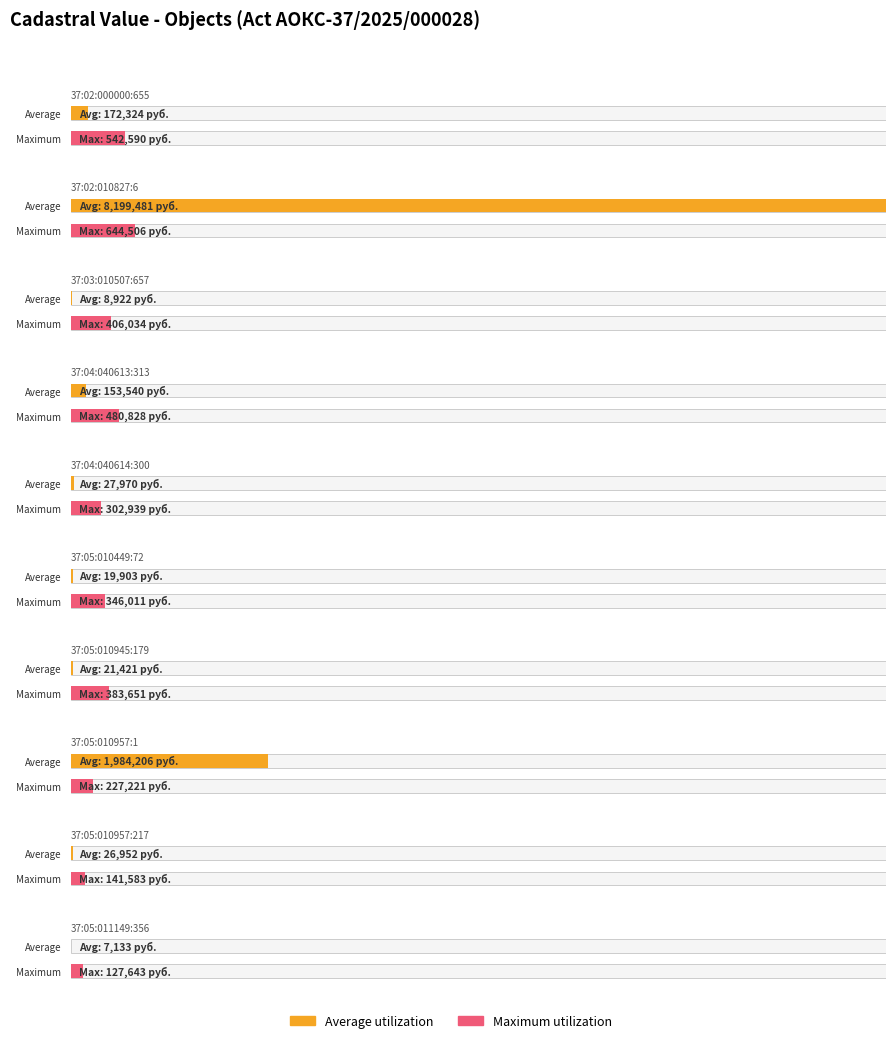

Reading left to right, list all the values displayed in this chart.

Average utilization: 37:02:000000:655=172324.0	37:02:010827:6=8199481.1	37:03:010507:657=8921.6	37:04:040613:313=153540.0	37:04:040614:300=27970.0	37:05:010449:72=19903.2	37:05:010945:179=21420.8	37:05:010957:1=1984206.2	37:05:010957:217=26952.0	37:05:011149:356=7133.0
Maximum utilization: 37:02:000000:655=542589.6	37:02:010827:6=644506.3	37:03:010507:657=406033.7	37:04:040613:313=480827.5	37:04:040614:300=302939.3	37:05:010449:72=346010.6	37:05:010945:179=383650.5	37:05:010957:1=227220.6	37:05:010957:217=141583.0	37:05:011149:356=127642.5